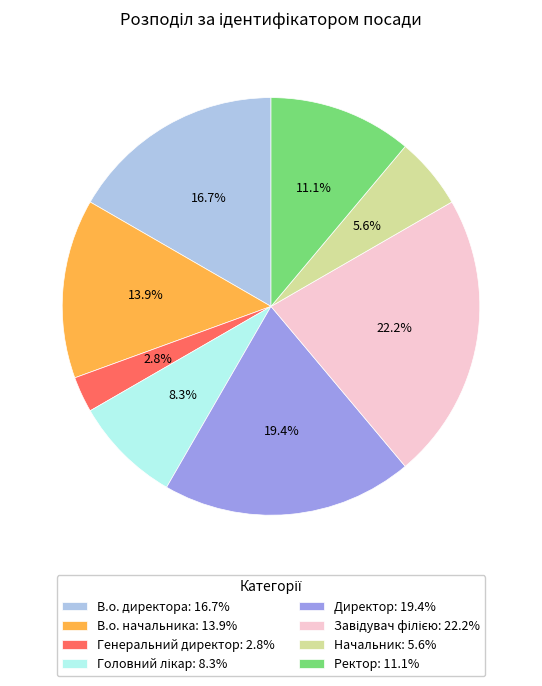

Is the sum of Начальник: 5.6% and Ректор: 11.1% greater than half?

No